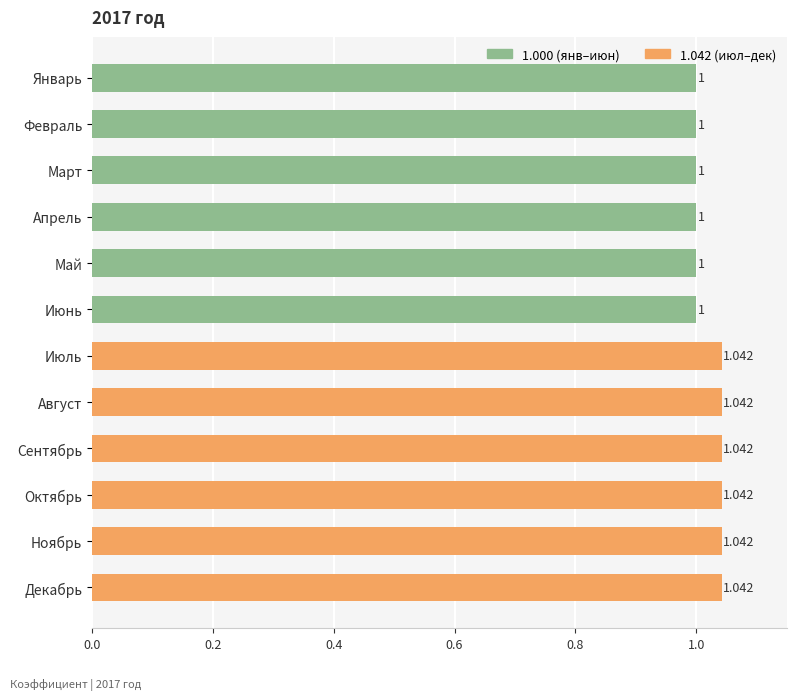

How many data points are above 1?

6